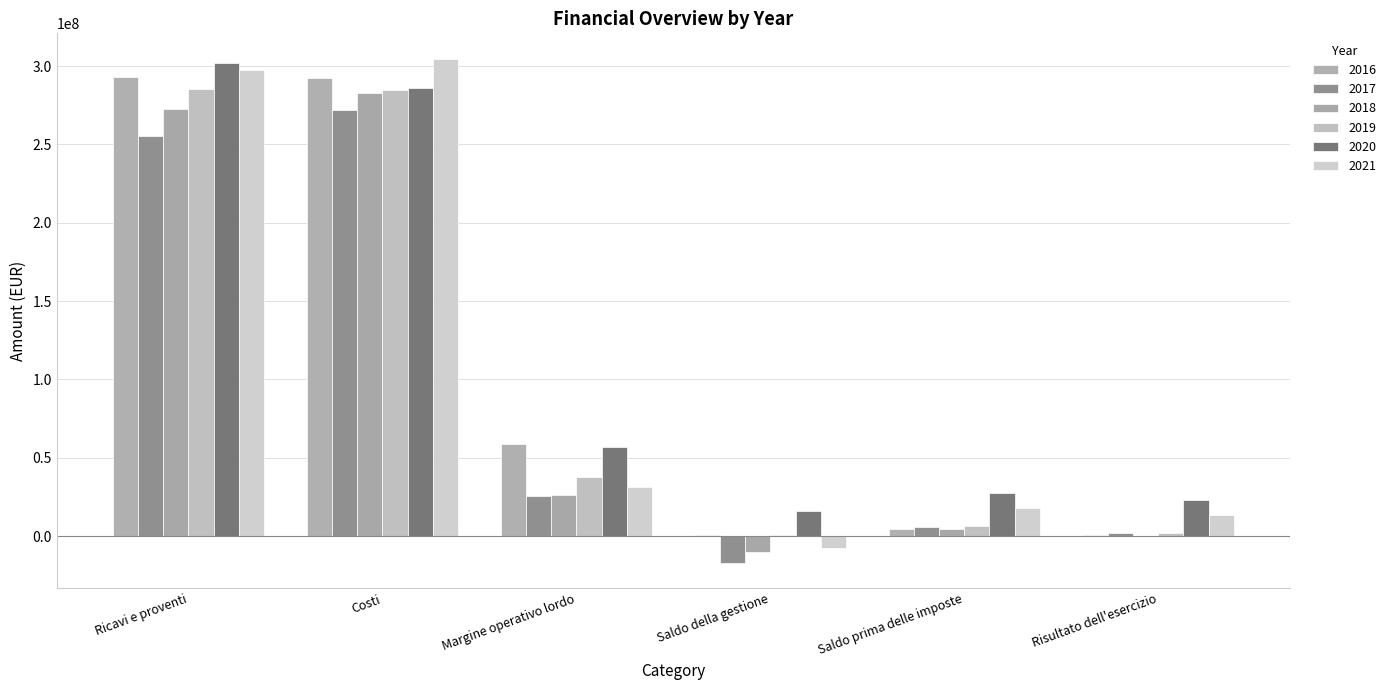

How many groups of bars are there?

6